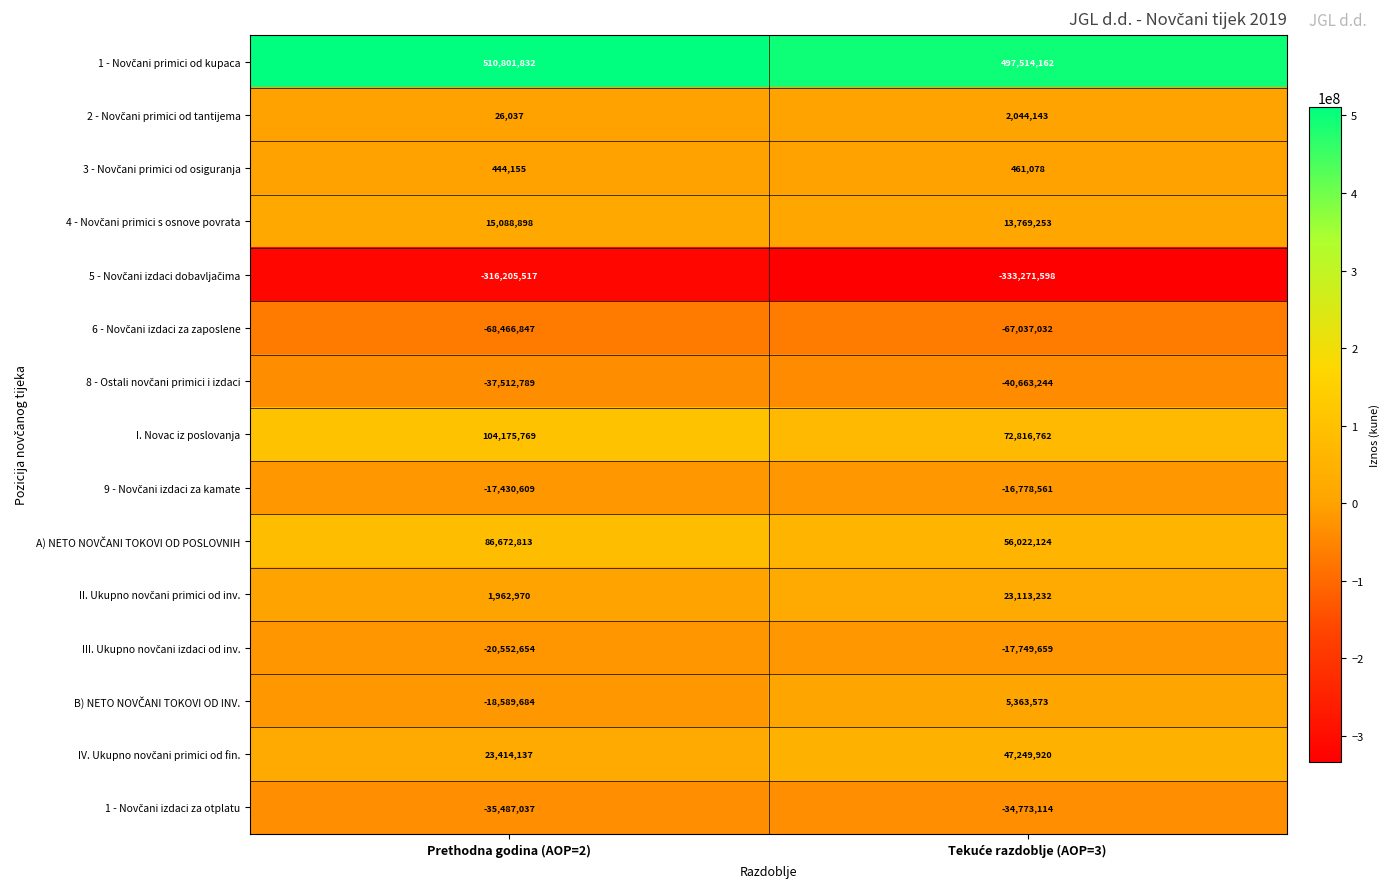

Which series has the largest range (max minus min)?

I. Novac iz poslovanja